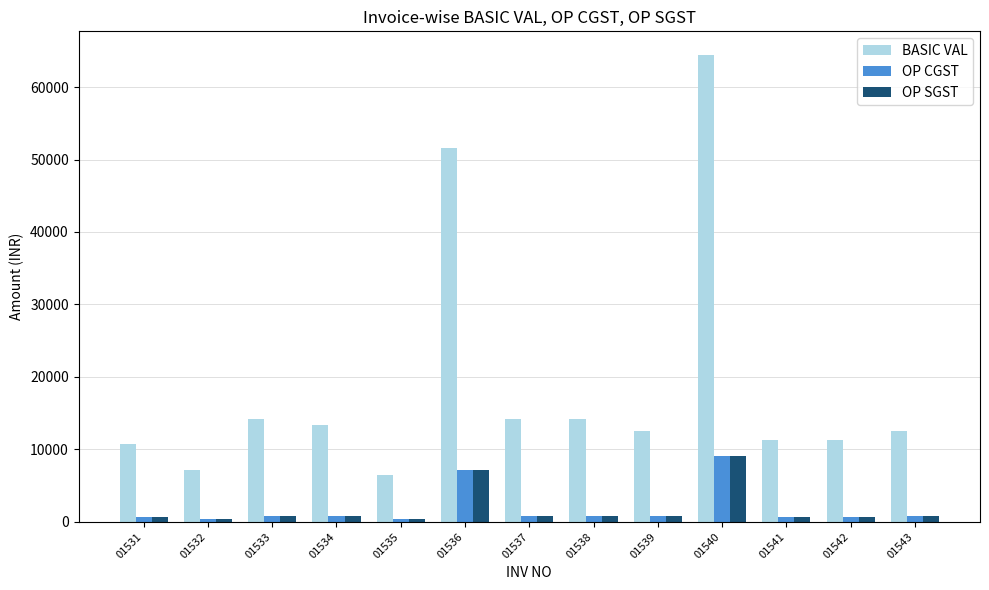

Which series has the largest total across all categories?

BASIC VAL